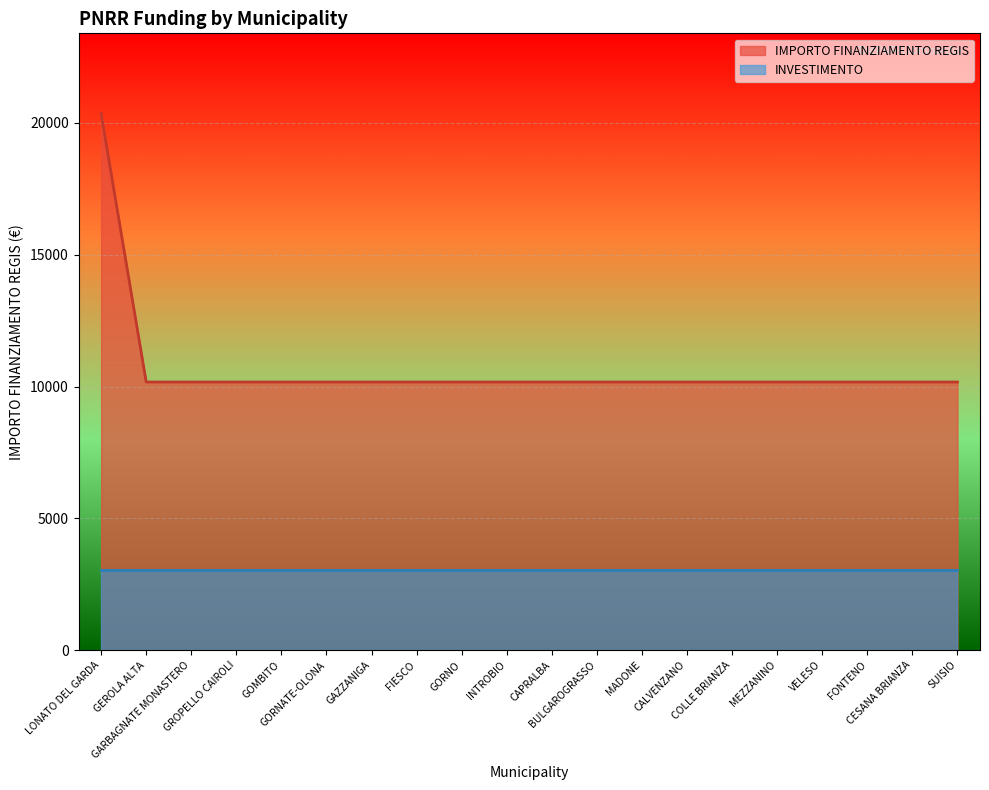

What is the greatest value displayed?

20344.0